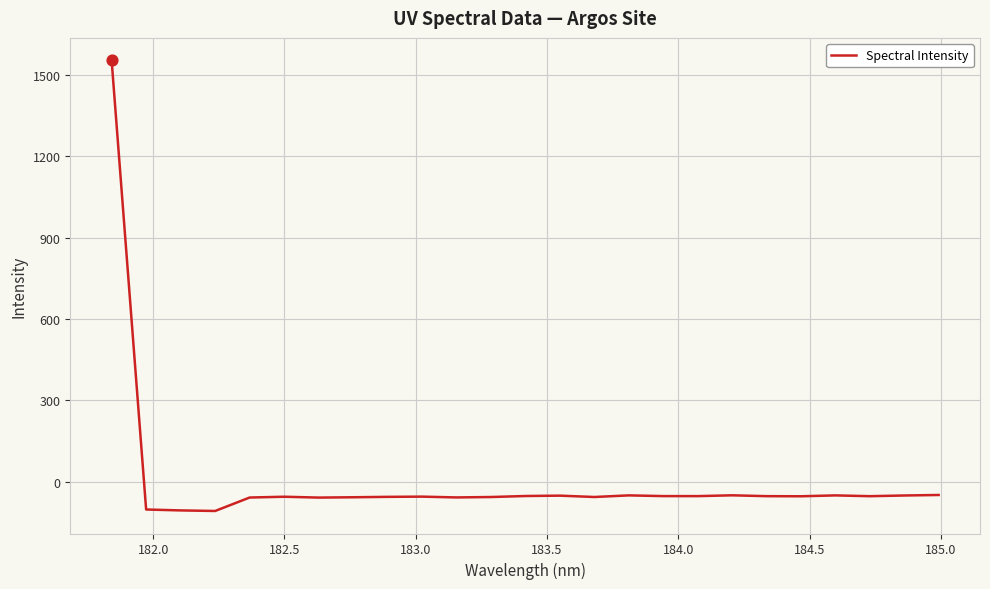

What is the difference between the maximum and minimum values?

1662.5